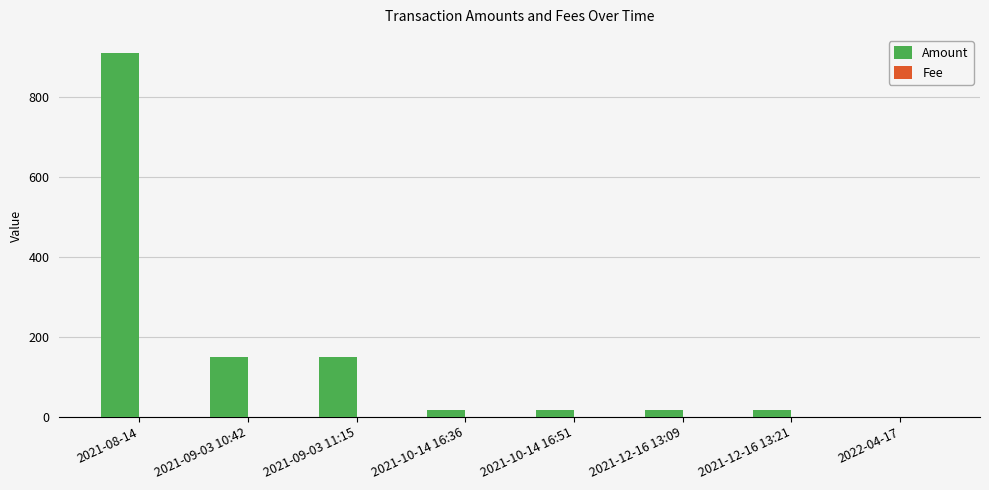

Which series changed the most between 2021-09-03 10:42 and 2021-12-16 13:09?

Amount